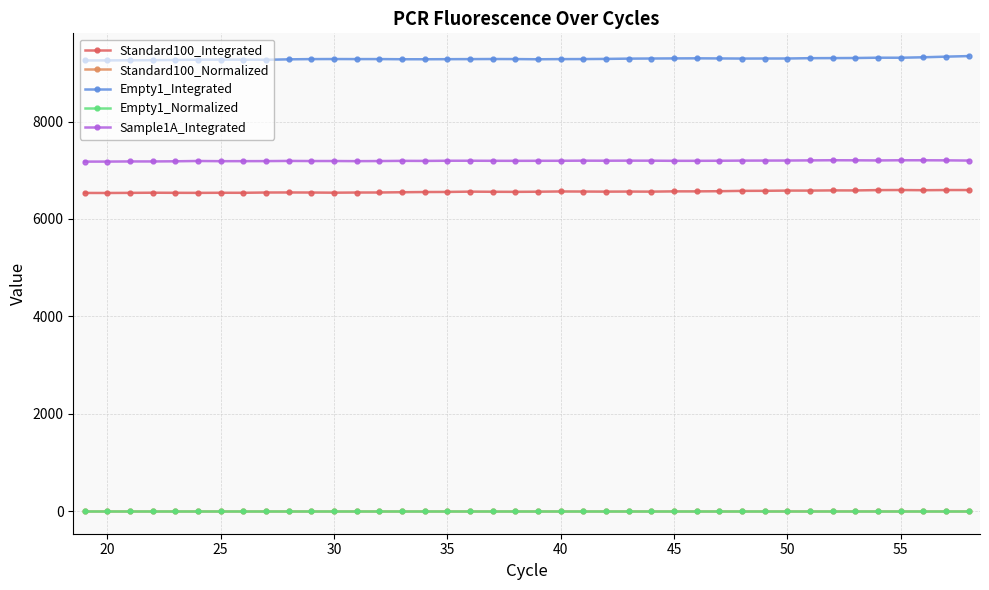

Which series has the largest total across all categories?

Empty1_Integrated